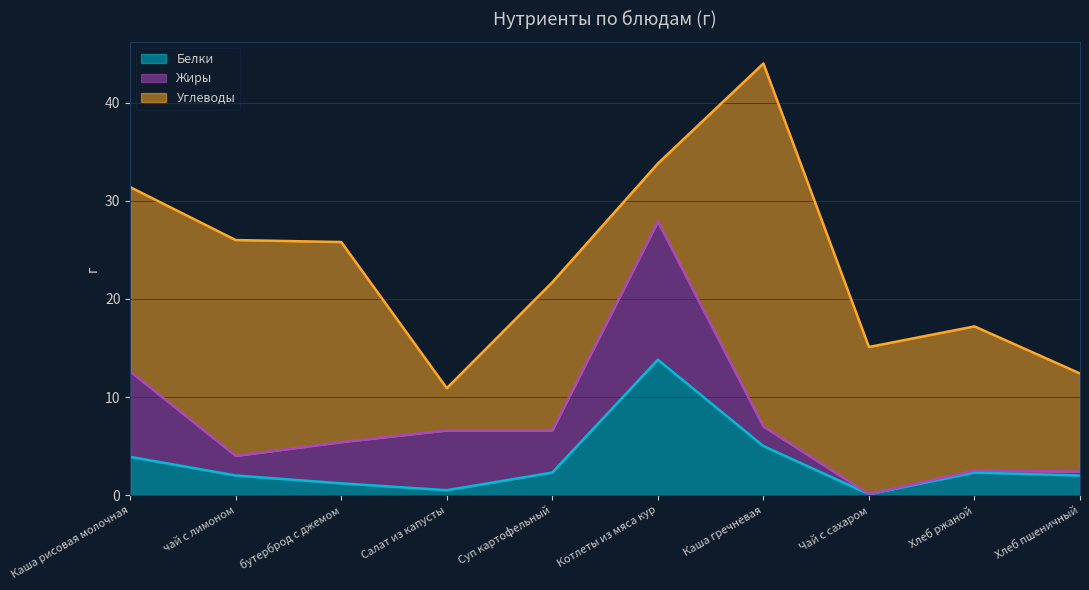

How many values in the Белки series exceed 2?

5